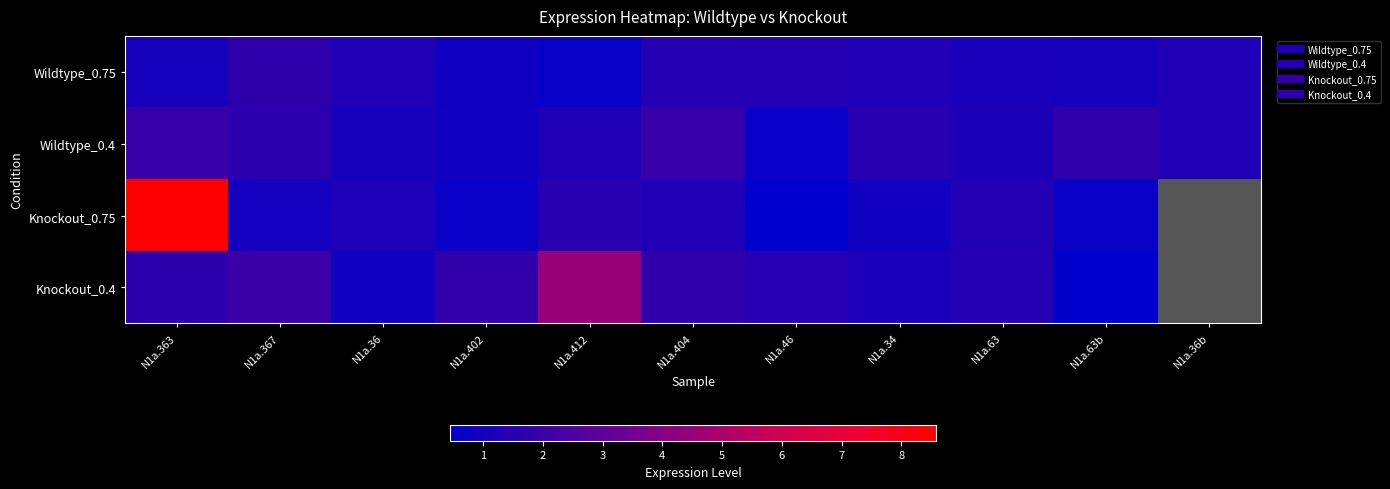

Is it true that Wildtype_0.75 equals 1.3 at N1a.36?

True